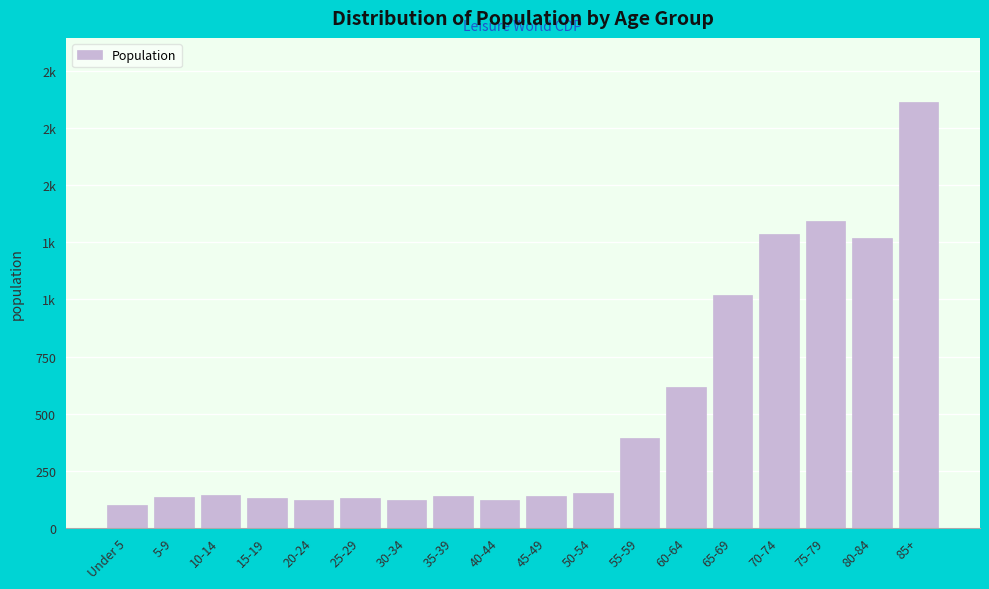

Are the bars horizontal?

No